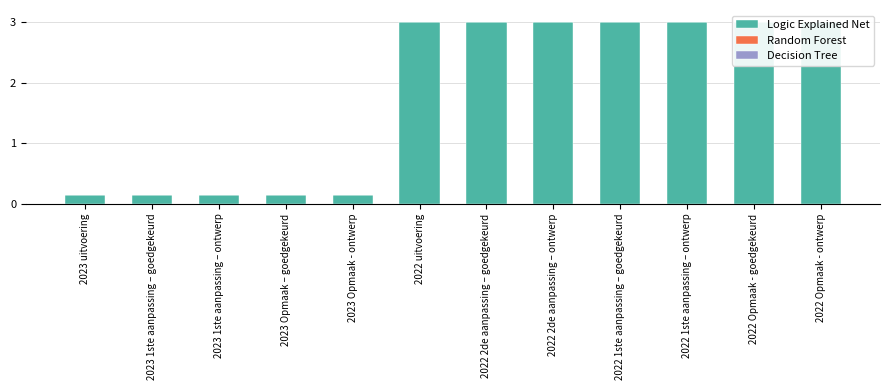

At which category does the chart reach its peak across all series?

2022 2de aanpassing – goedgekeurd